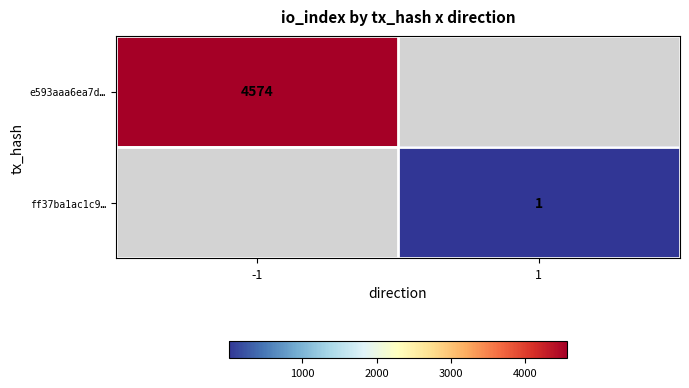

The ff37ba1ac1c9… series shows 1 at 1. True or false?

True